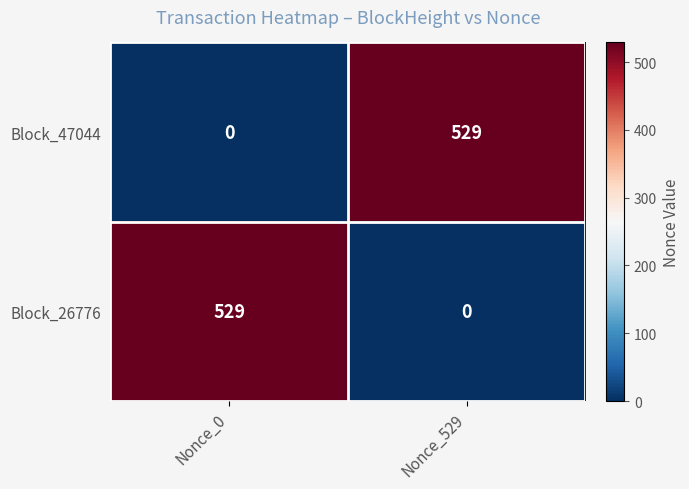

True or false: Block_47044 has a value of 0 at Nonce_0.

True